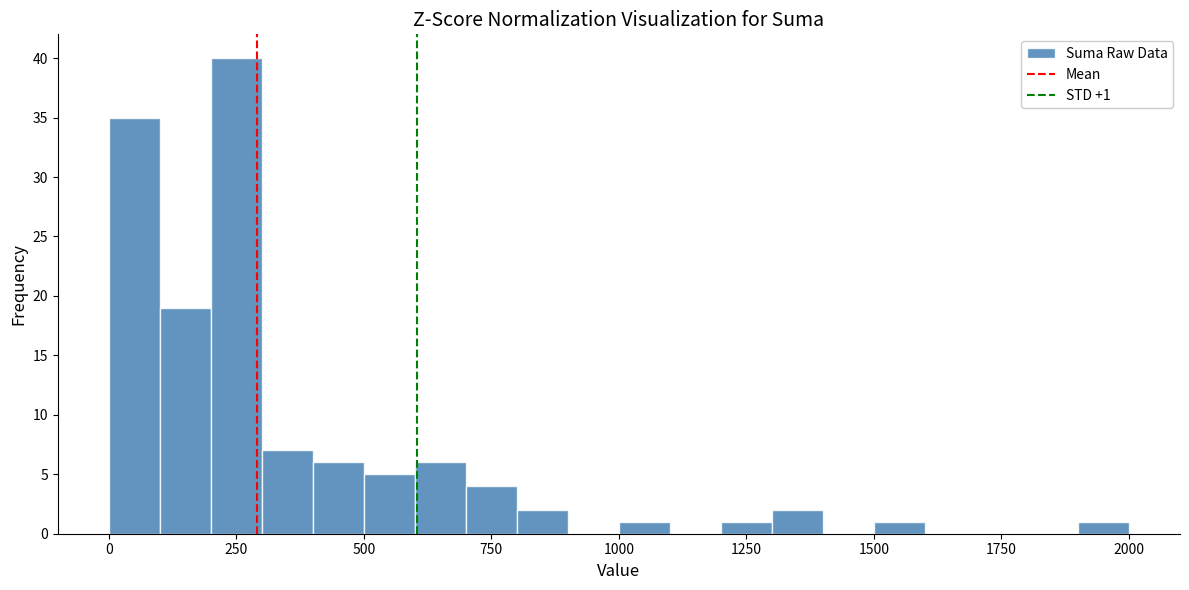

Read against the x-axis, roughly where is the centre of the tallest bar?

250